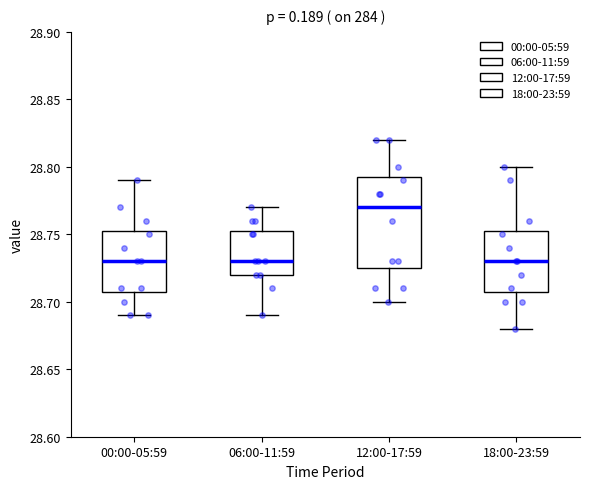

Reading left to right, read every box against the y-axis: the position of its median line, the range the box covers, and the ends of its whiskers. The values are not printed on the chart, so give them approximately, as read against the axis.

00:00-05:59: median 28.730, box 28.710 to 28.755, whiskers 28.690 to 28.790
06:00-11:59: median 28.730, box 28.720 to 28.755, whiskers 28.690 to 28.770
12:00-17:59: median 28.770, box 28.725 to 28.795, whiskers 28.700 to 28.820
18:00-23:59: median 28.730, box 28.710 to 28.755, whiskers 28.680 to 28.800